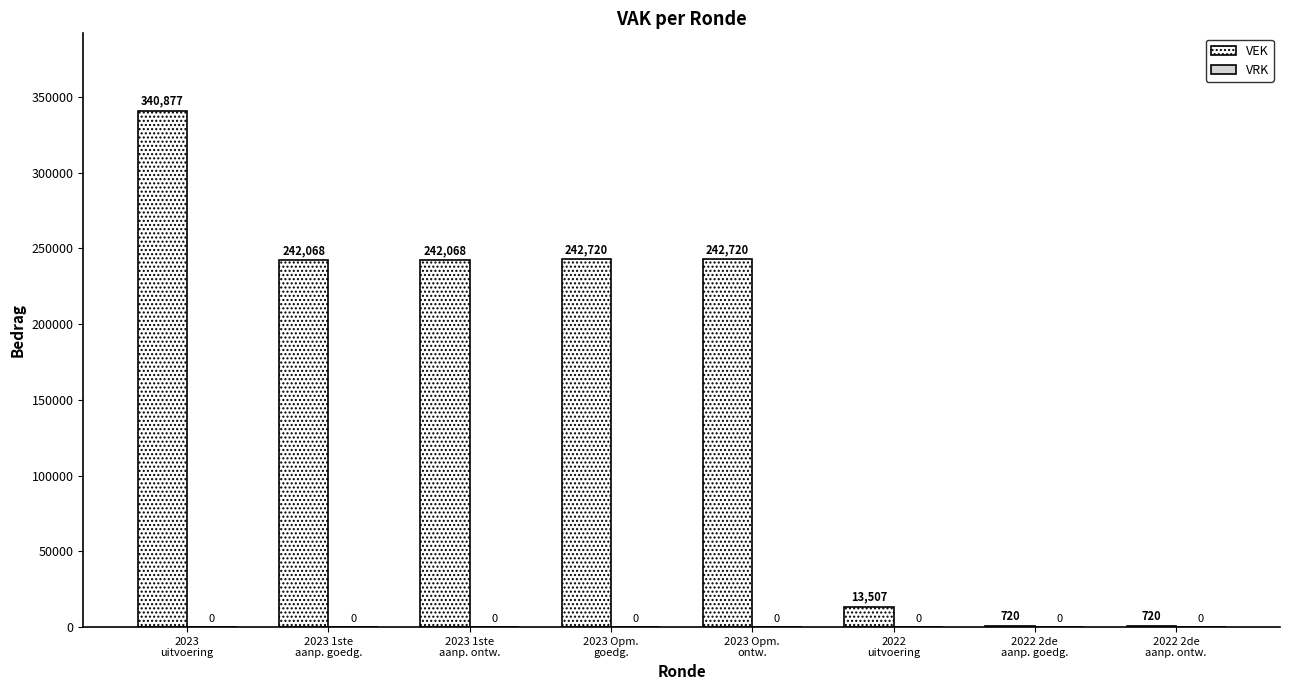

Count the number of categories in the chart.

8